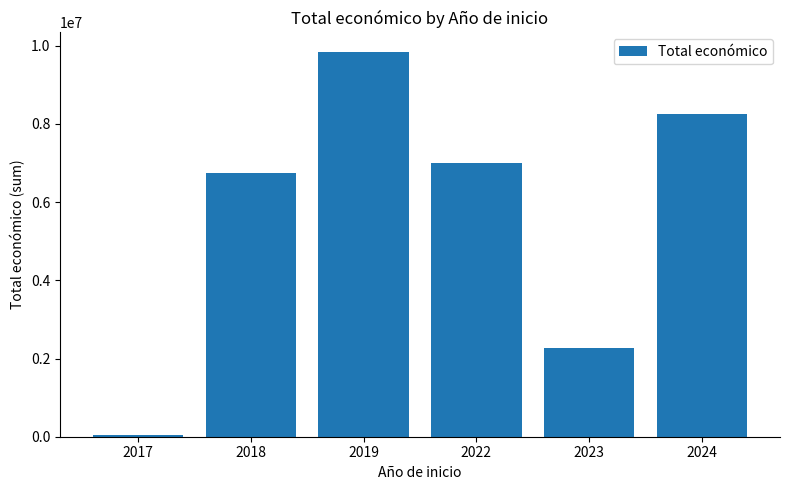

What is the ratio of the value at 2024 to the value at 2023?

3.6